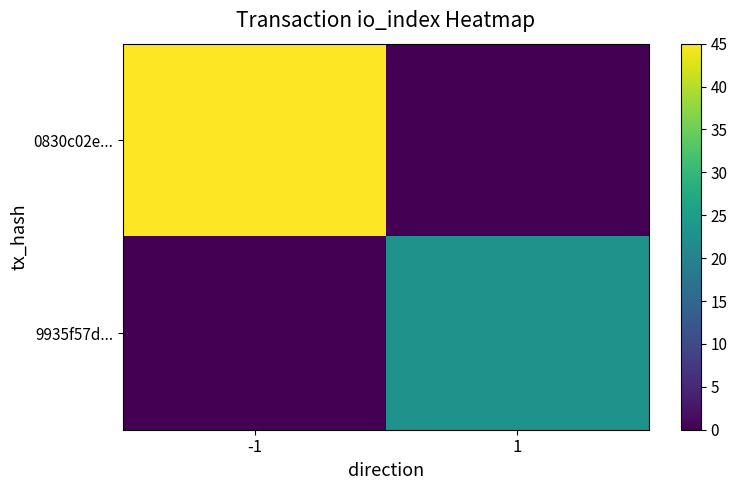

Between -1 and 1, which is larger?

-1